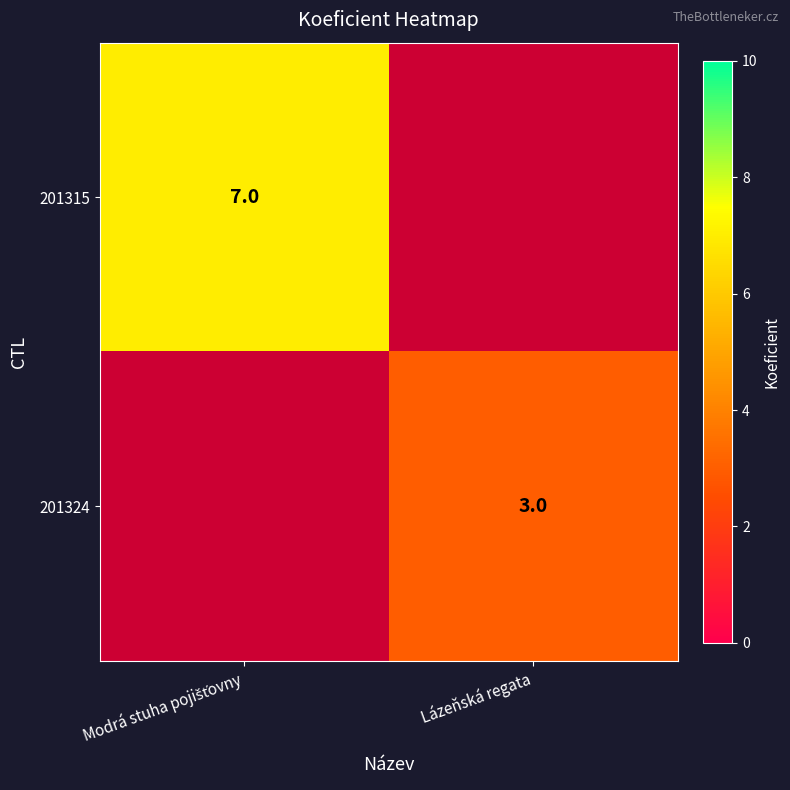

True or false: 201324 has a value of 3 at Lázeňská regata.

True